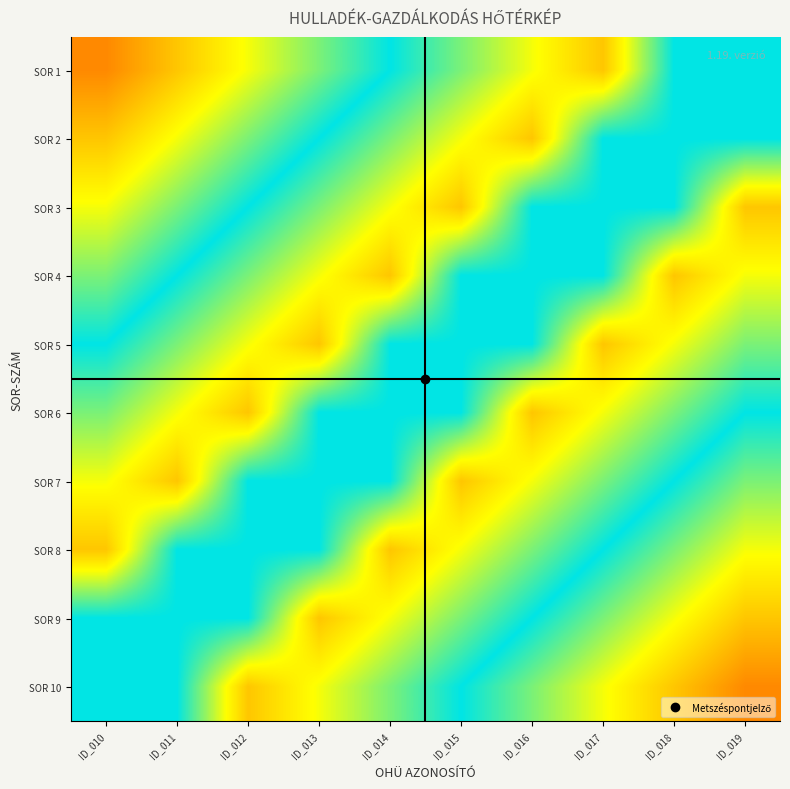

What is the spread (max minus min) of values at ID_016?

48.0